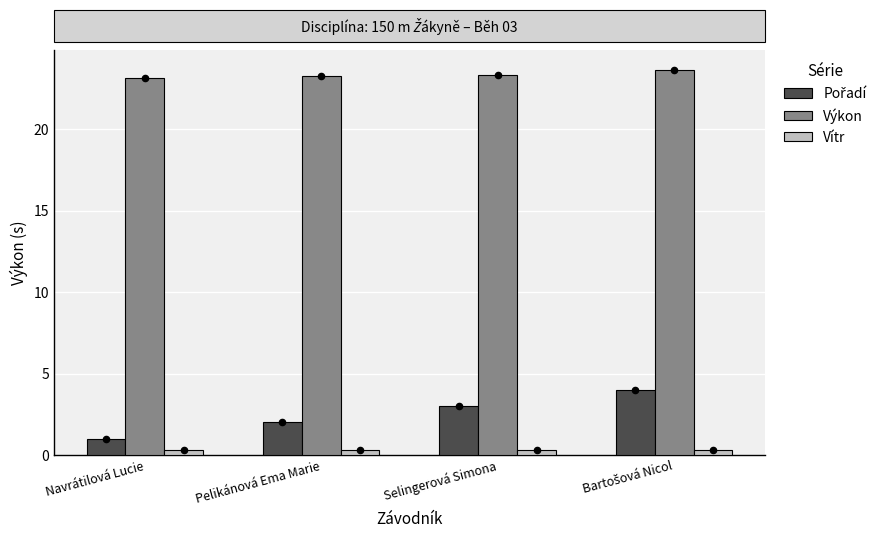

Is the value of Výkon at Navrátilová Lucie greater than the value of Pořadí at Bartošová Nicol?

Yes